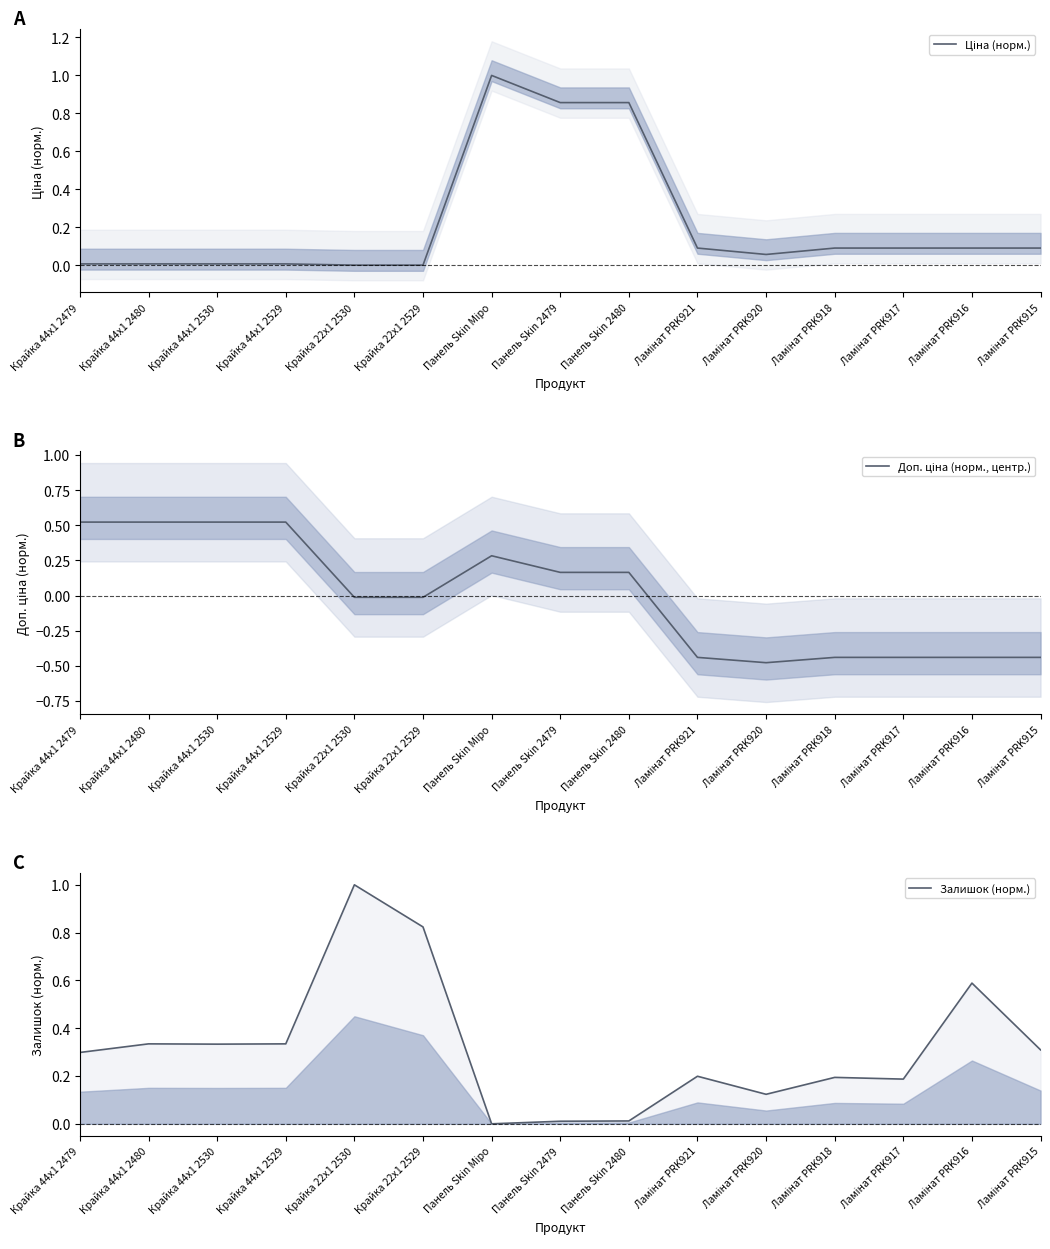

Which series changed the most between Панель Skin Міро and Ламінат PRK921?

Ціна (норм.)